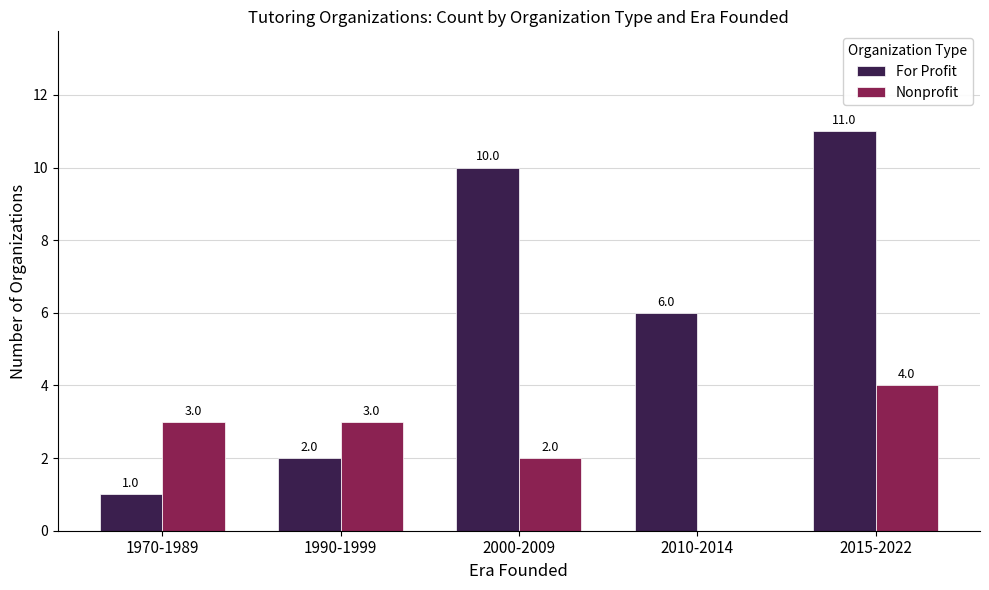

At which label is Nonprofit closest to 2?

2000-2009